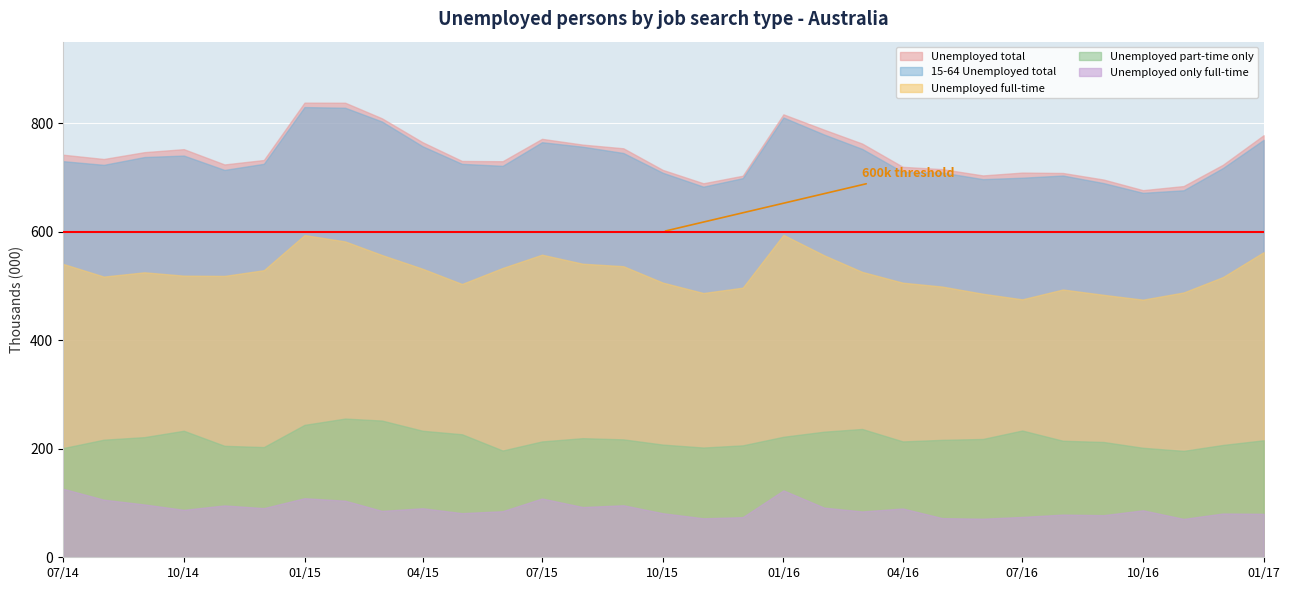

Is it true that Unemployed only full-time equals 80.1 at 2017-01?

True